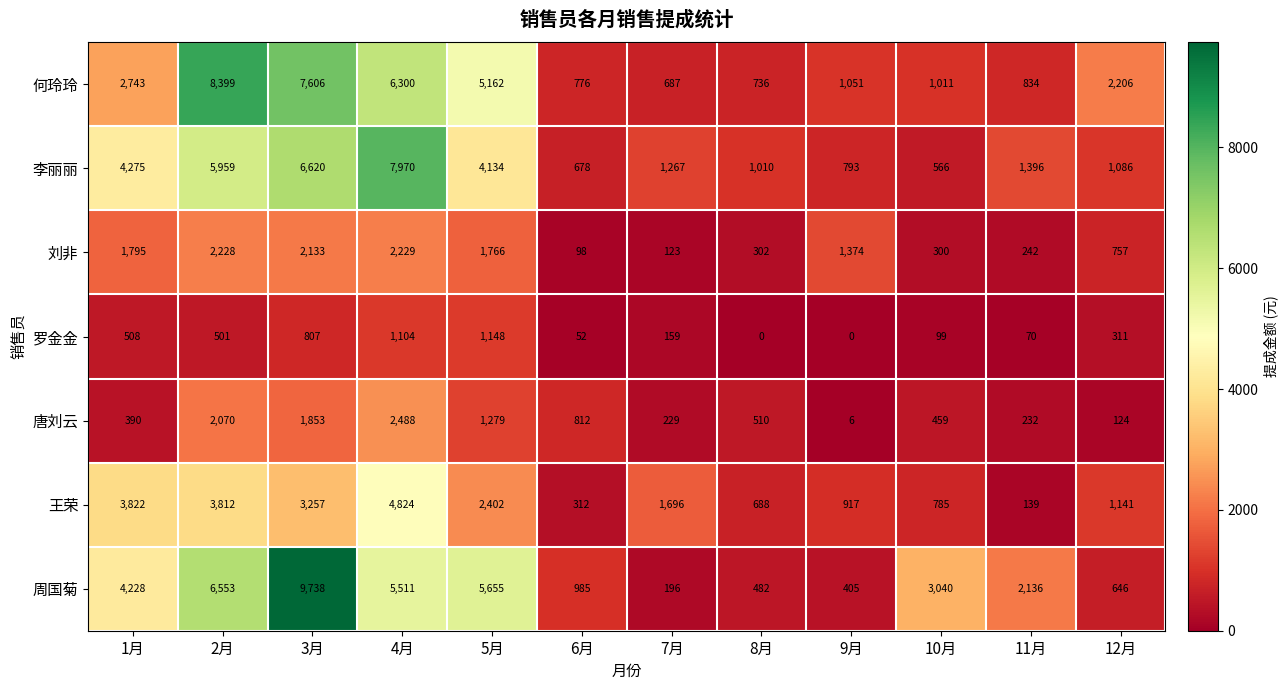

Rank the series by their maximum value, from lowest to highest.

罗金金, 刘非, 唐刘云, 王荣, 李丽丽, 何玲玲, 周国菊